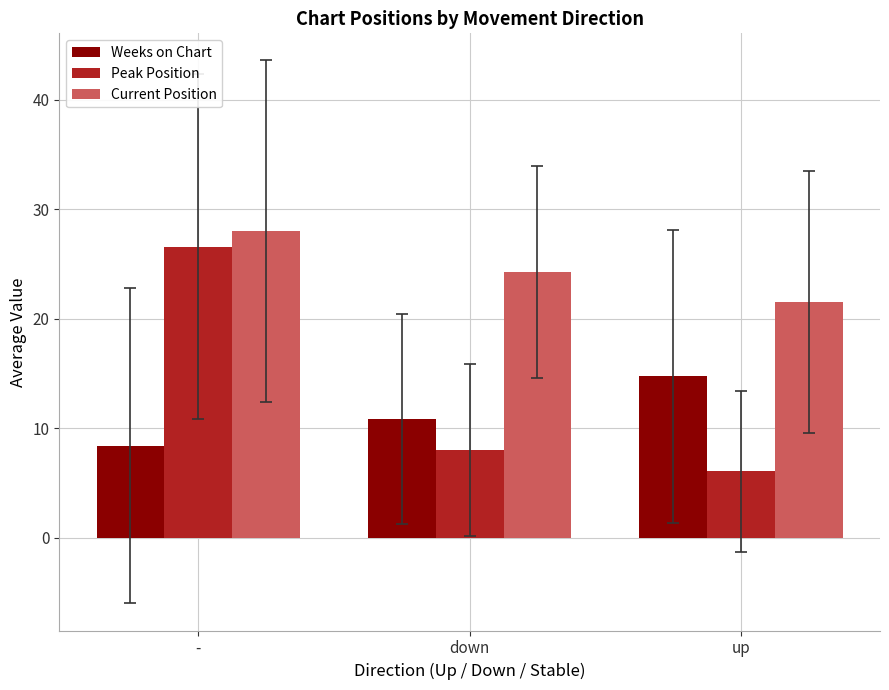

Is the value of Weeks on Chart at up greater than the value of Peak Position at up?

Yes